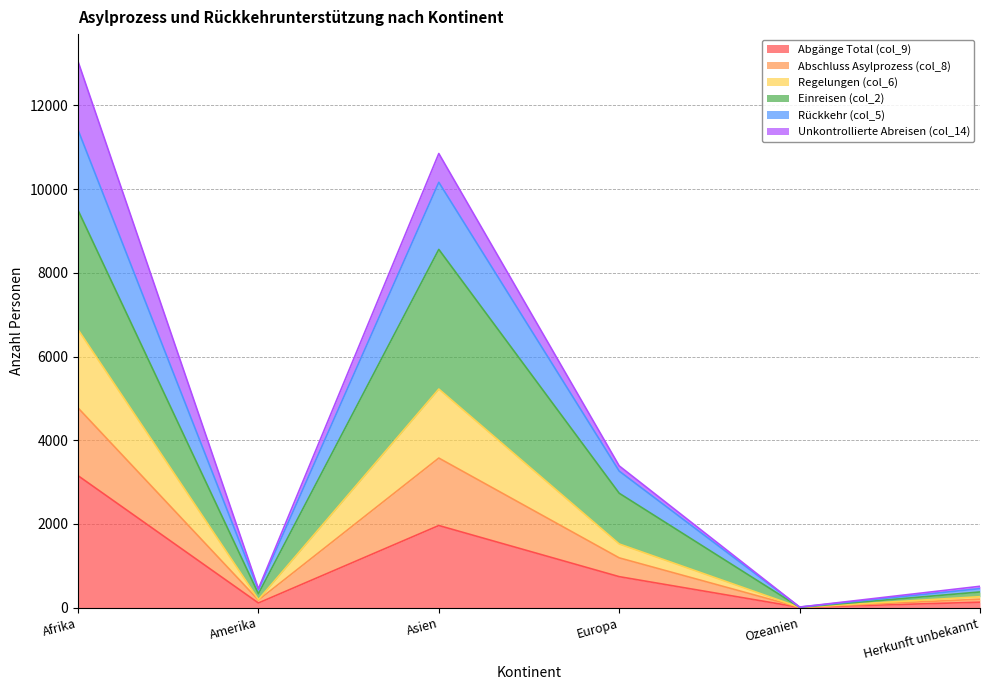

True or false: Einreisen (col_2) and Rückkehr (col_5) intersect in this chart.

False